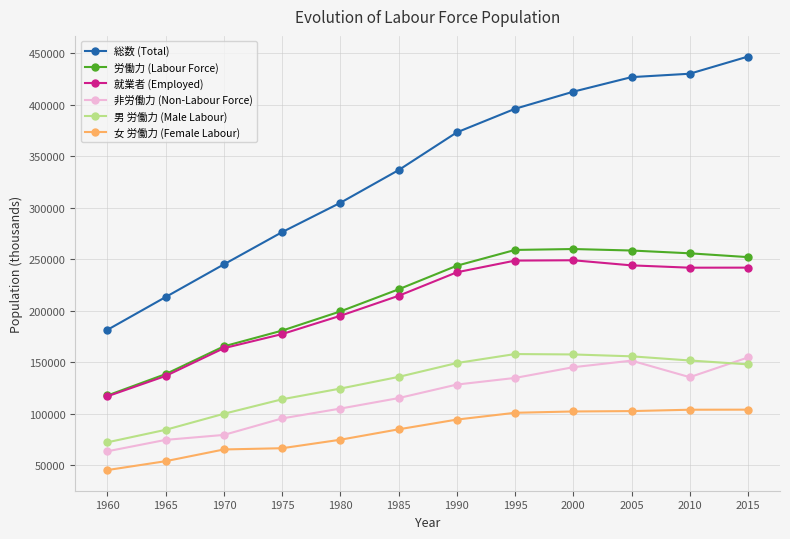

The 男 労働力 (Male Labour) series shows 155895 at 2005. True or false?

True